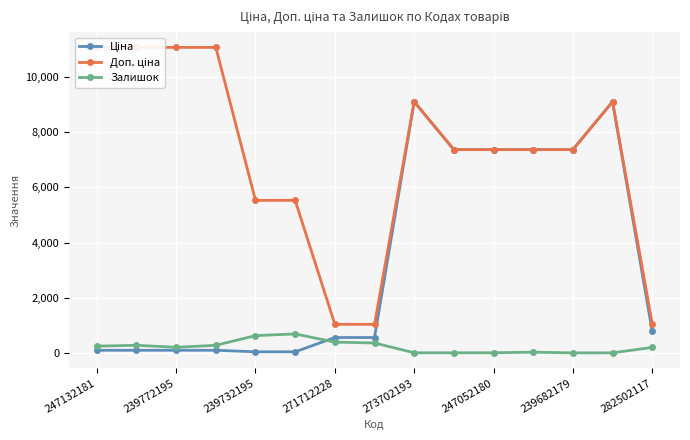

What is the difference between the Залишок values at 247132181 and 282502117?

45.0